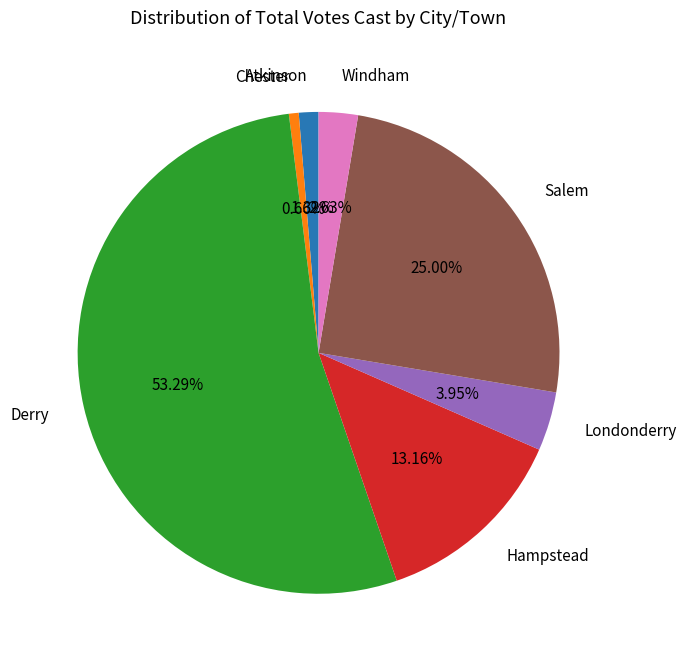

What is the total percentage of Windham and Hampstead?

15.8%